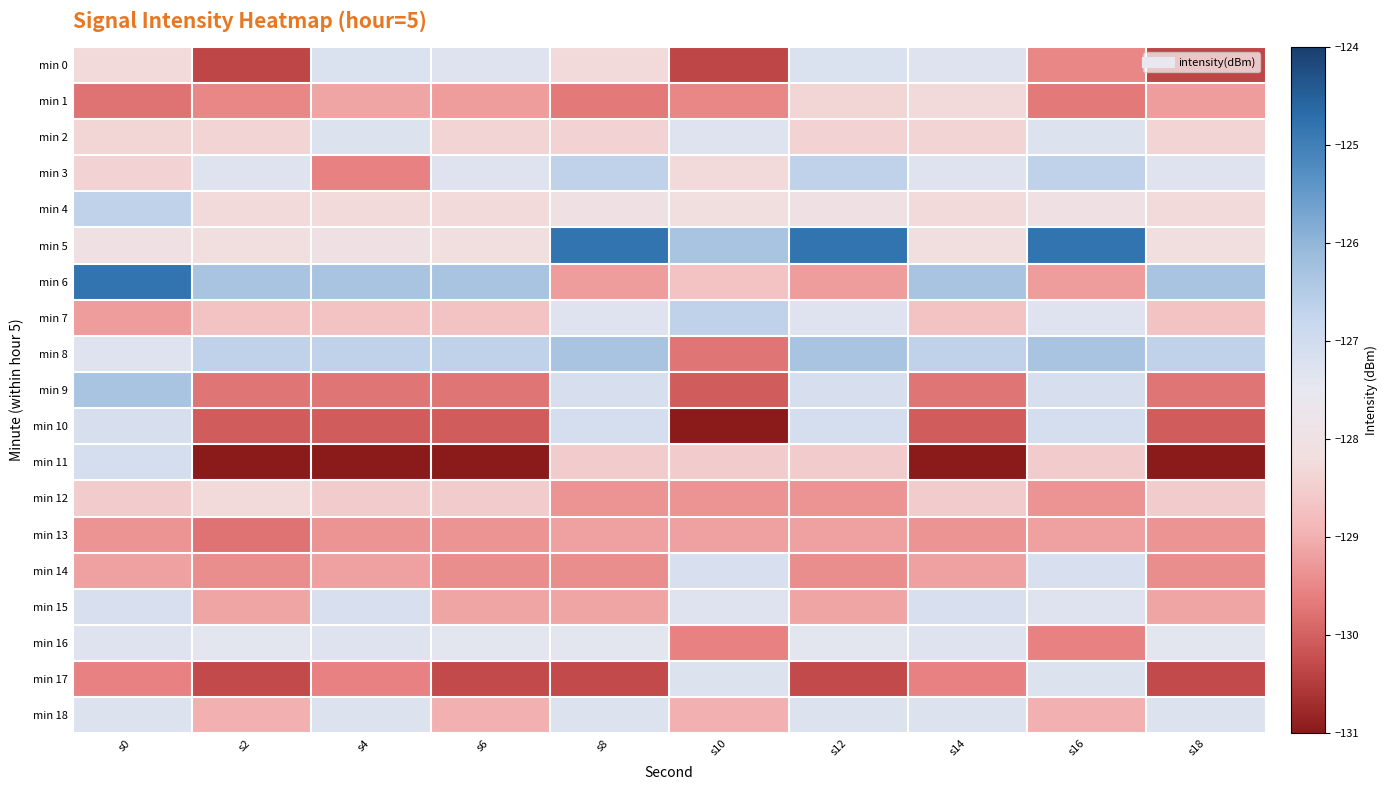

At which category is the sum across all series the highest?

s0